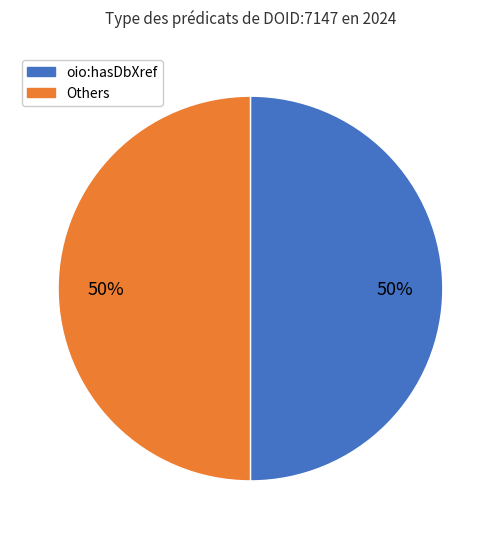

To the nearest percent, what is the average slice percentage?

50%